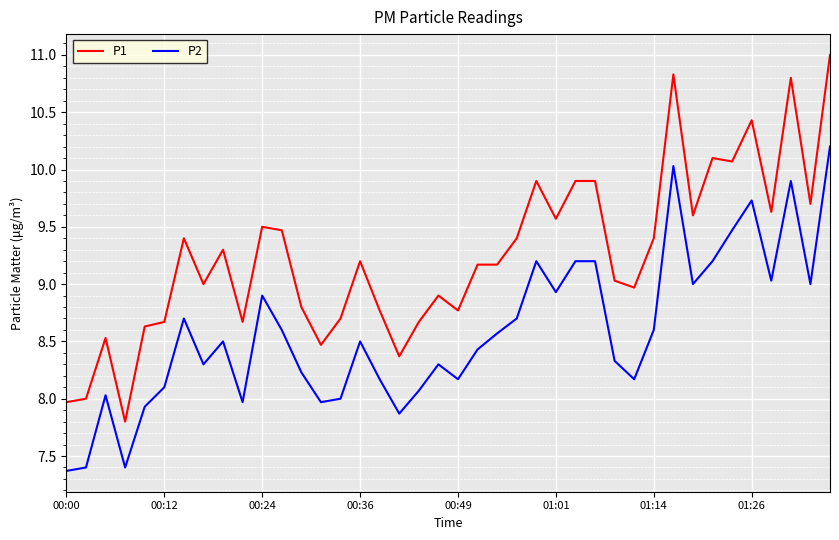

What is the highest value of the P2 series?

10.2